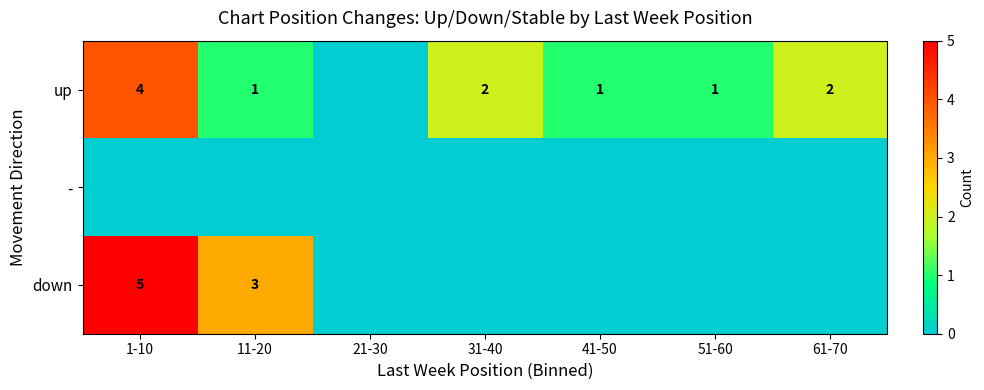

True or false: up has a value of 1 at 41-50.

True